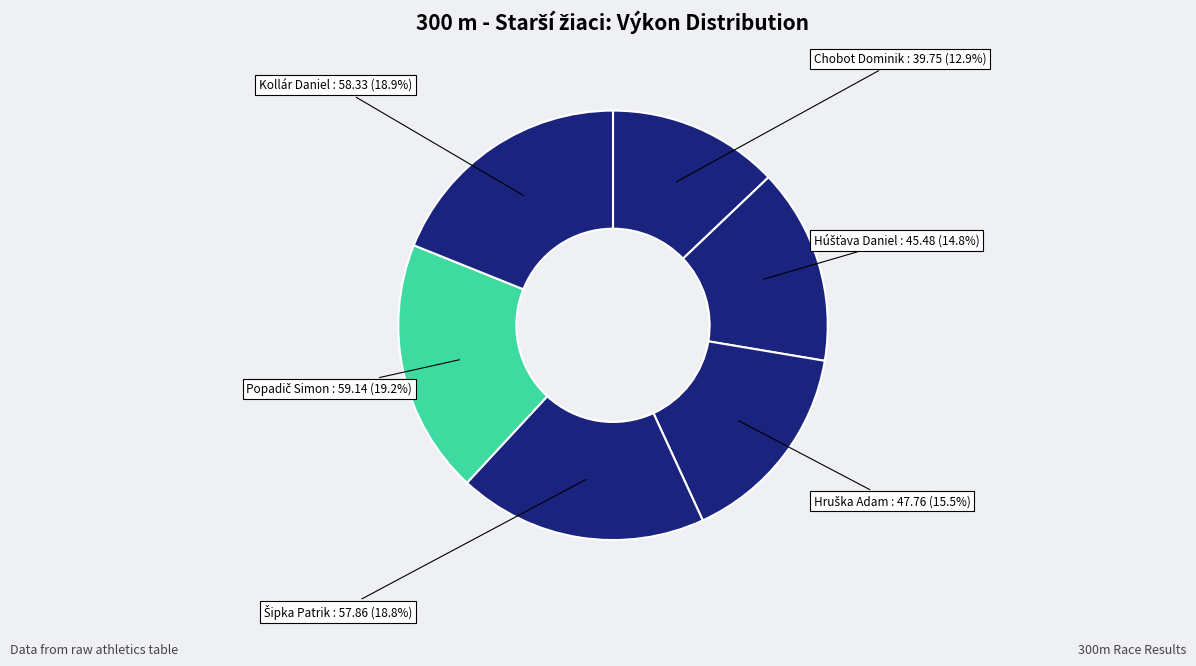

How many segments does this pie chart have?

6